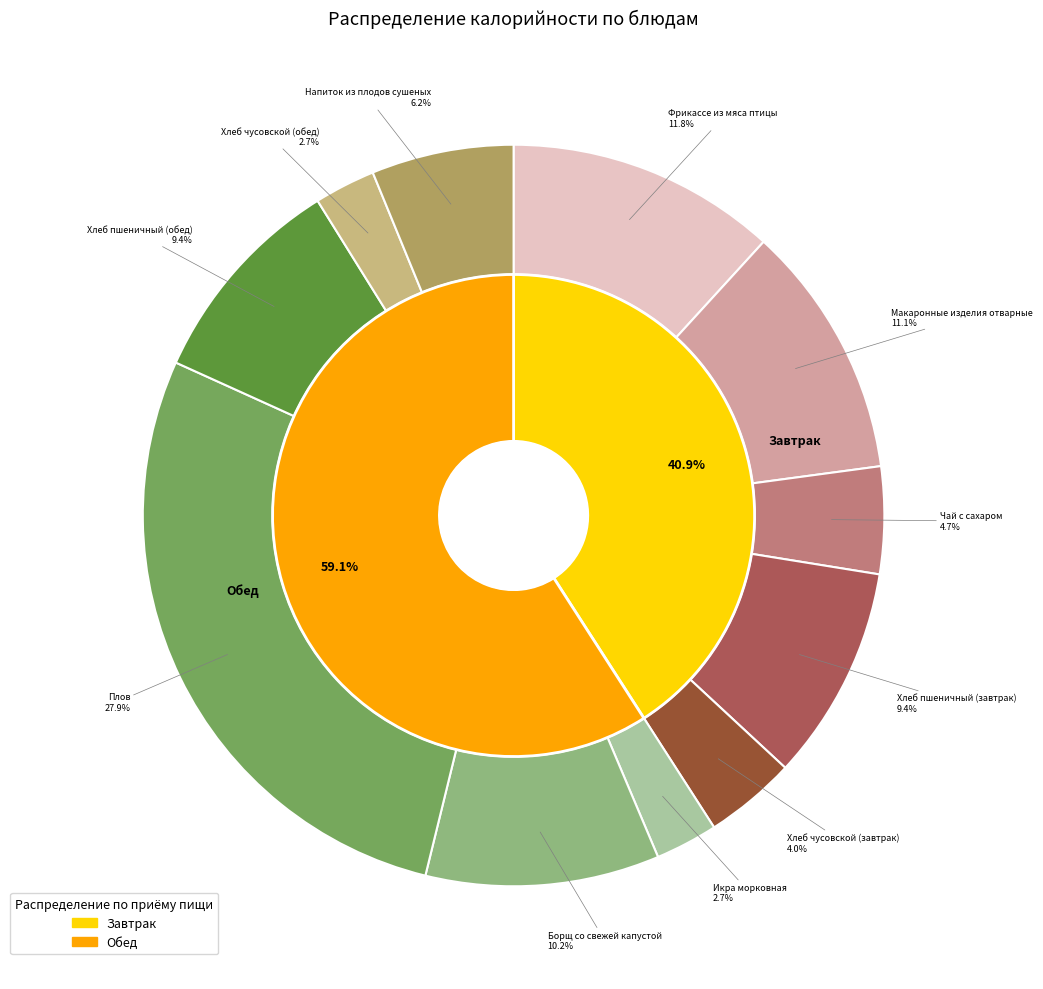

What percentage is NOT represented by Макаронные изделия отварные?

88.9%